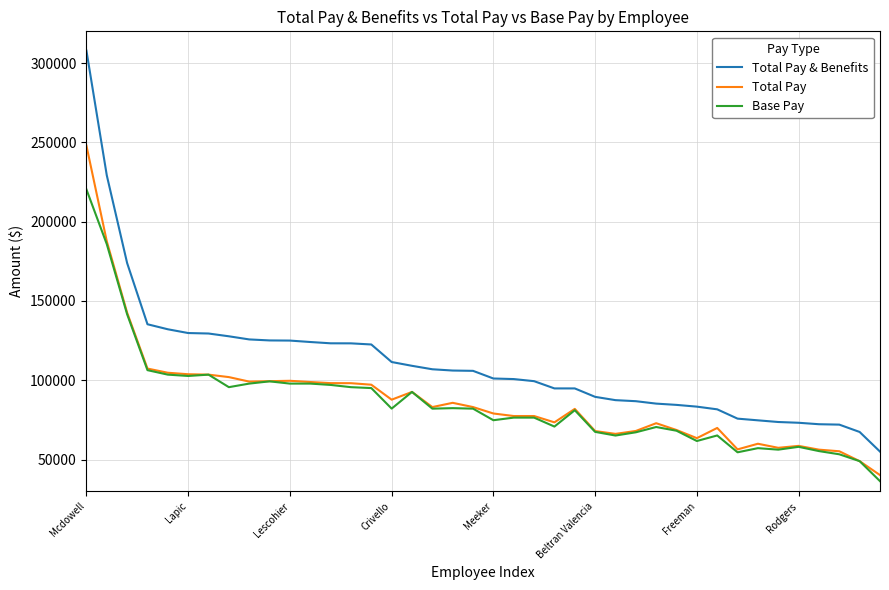

True or false: Total Pay and Total Pay & Benefits cross at least once.

False